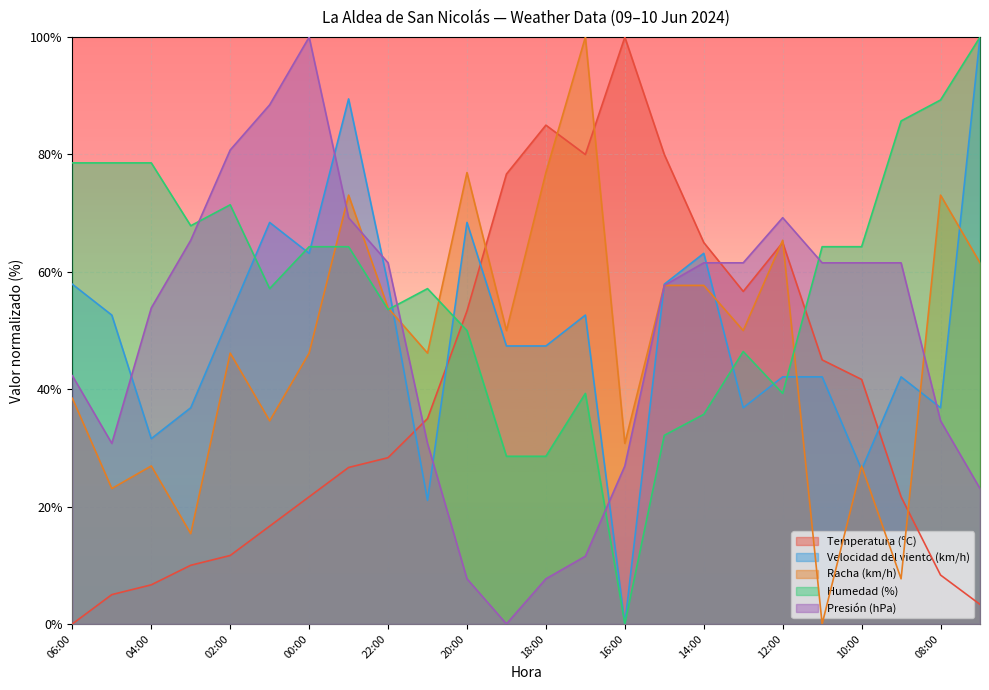

At which category is the sum across all series the highest?

23:00